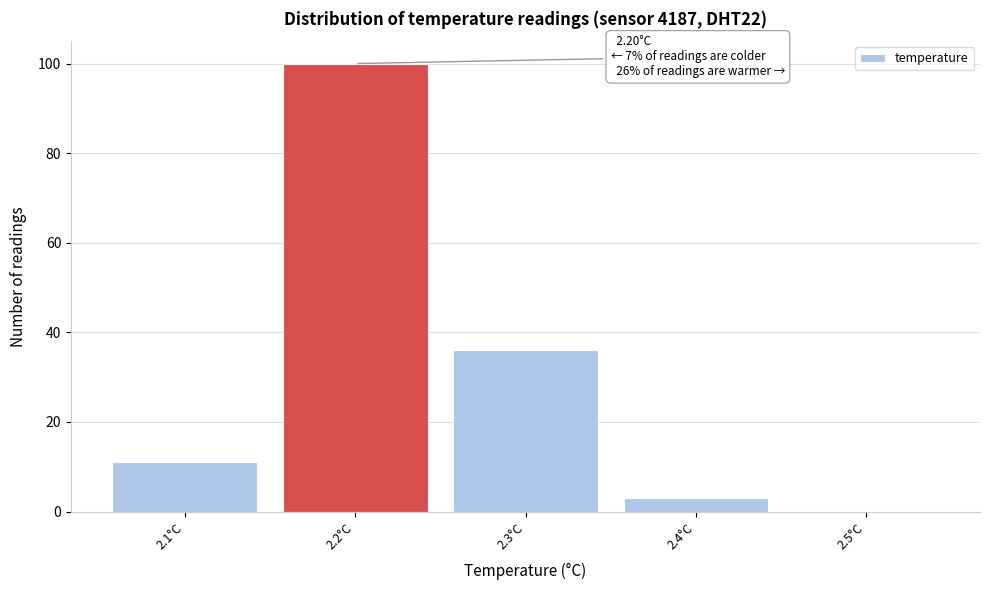

Over which range of the x-axis is the bar tallest?

2.15 to 2.25